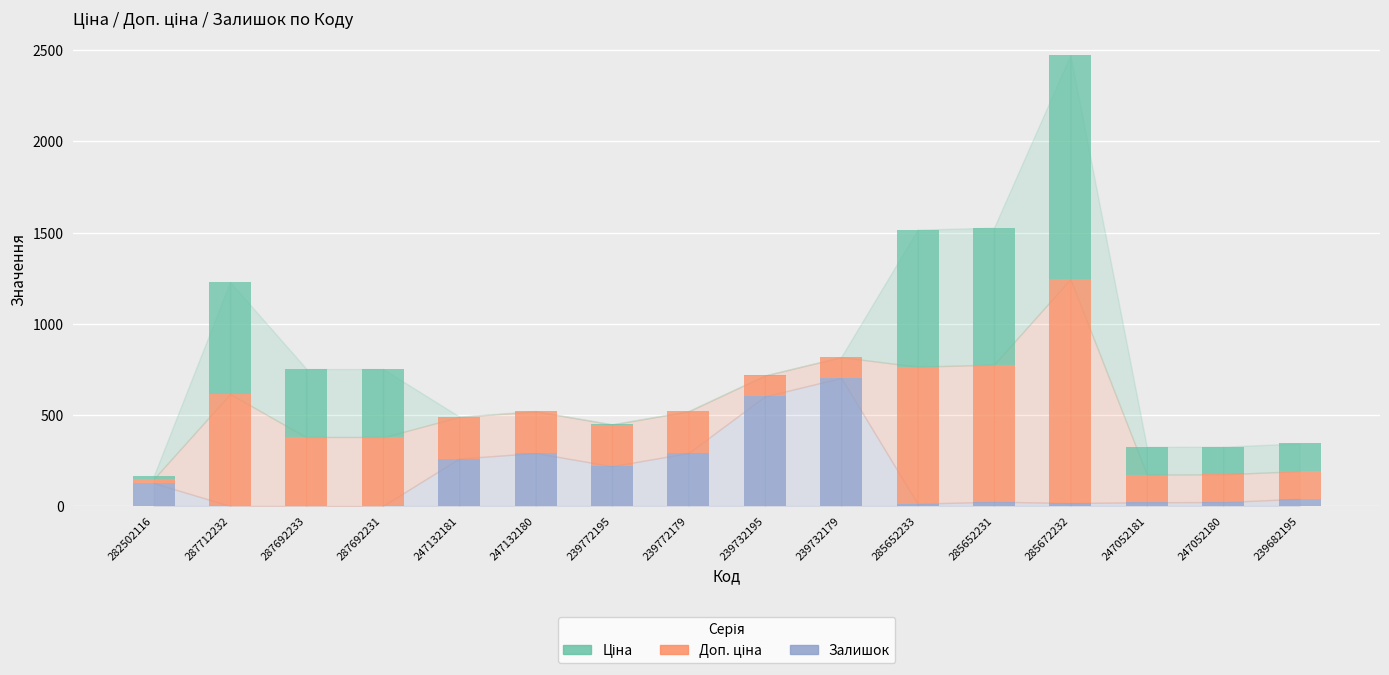

At which category is the sum across all series the highest?

285672232